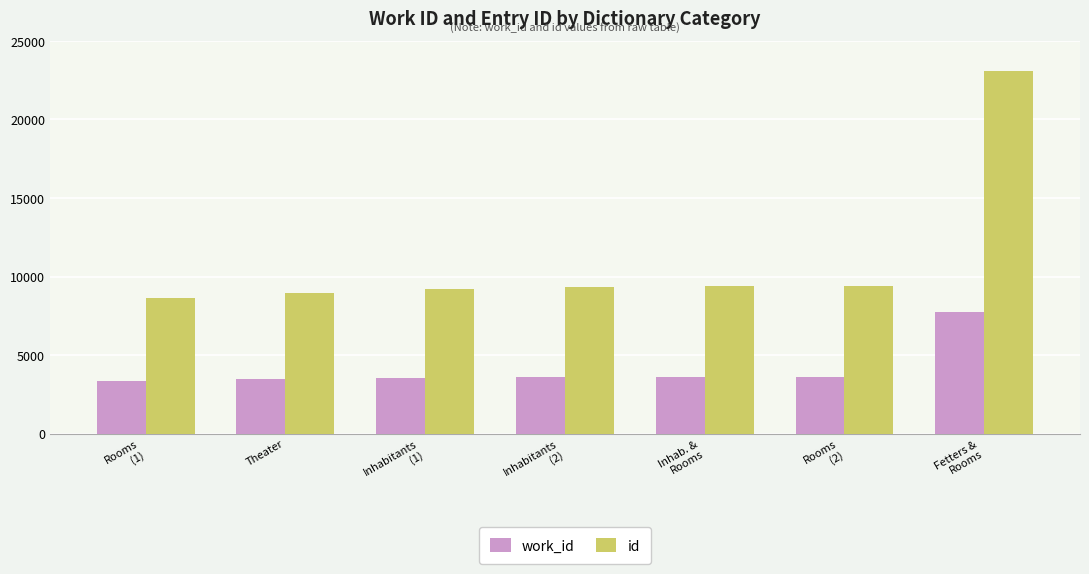

At how many categories does at least one series exceed 8234?

7